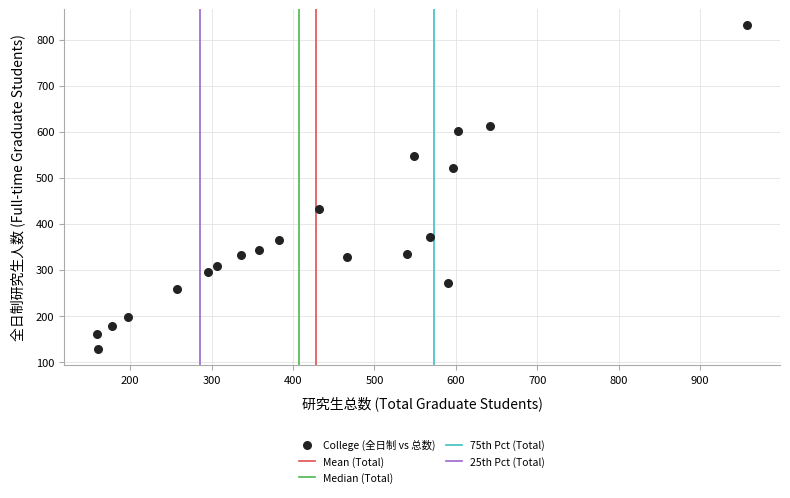

What is the range of Y values (max minus min)?

703